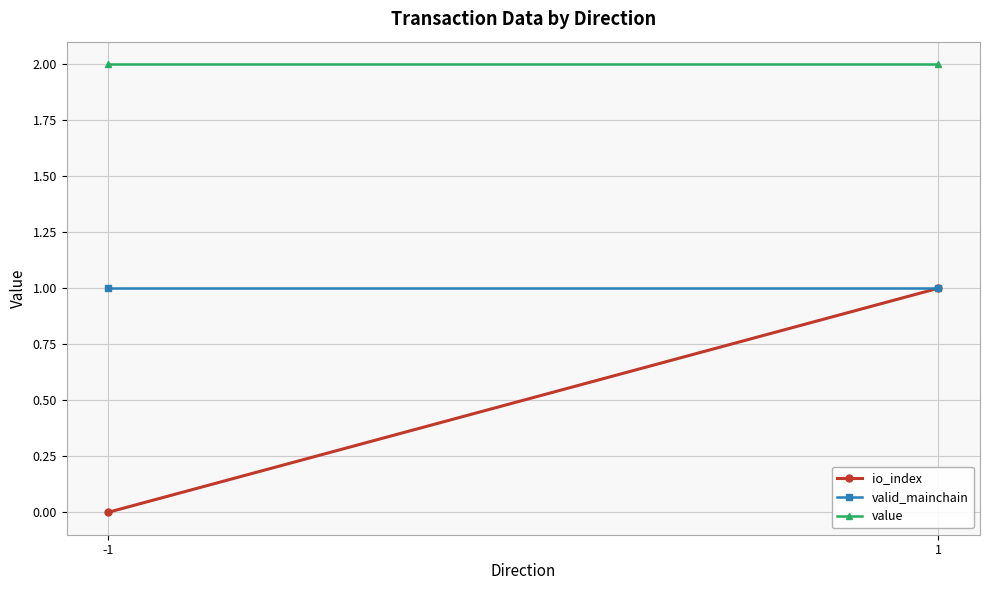

Between -1 and 1, which is larger?

1